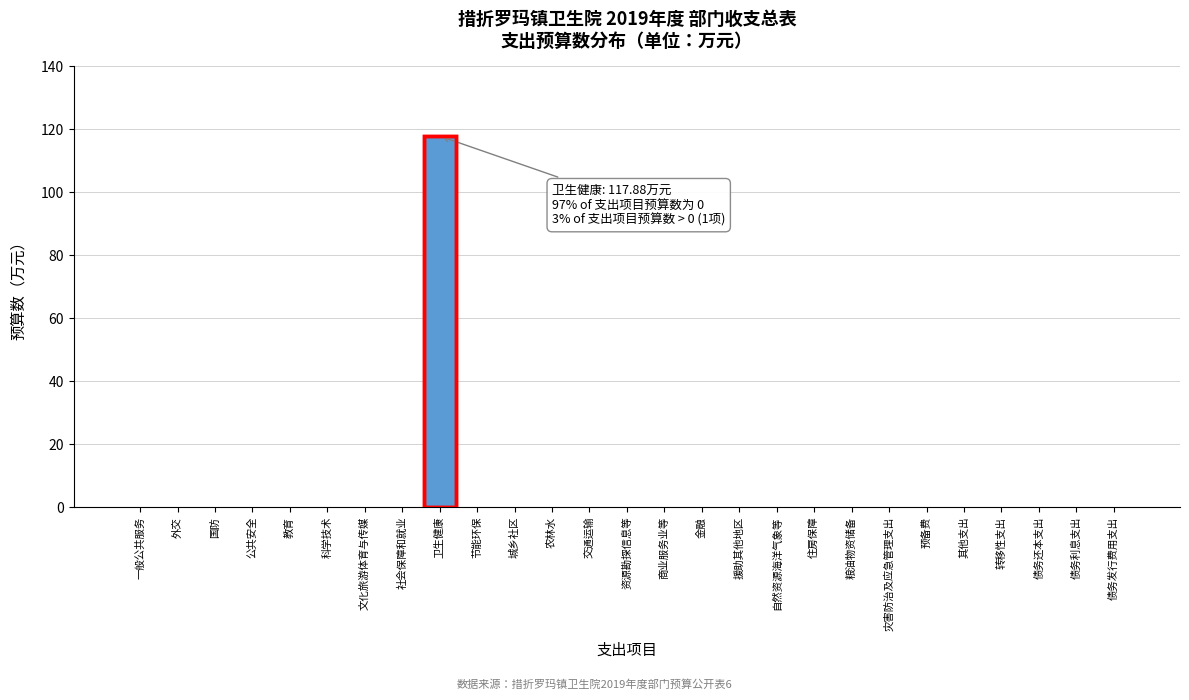

Reading left to right, extract all data points from this chart.

一般公共服务=0.0	外交=0.0	国防=0.0	公共安全=0.0	教育=0.0	科学技术=0.0	文化旅游体育与传媒=0.0	社会保障和就业=0.0	卫生健康=117.9	节能环保=0.0	城乡社区=0.0	农林水=0.0	交通运输=0.0	资源勘探信息等=0.0	商业服务业等=0.0	金融=0.0	援助其他地区=0.0	自然资源海洋气象等=0.0	住房保障=0.0	粮油物资储备=0.0	灾害防治及应急管理支出=0.0	预备费=0.0	其他支出=0.0	转移性支出=0.0	债务还本支出=0.0	债务利息支出=0.0	债务发行费用支出=0.0